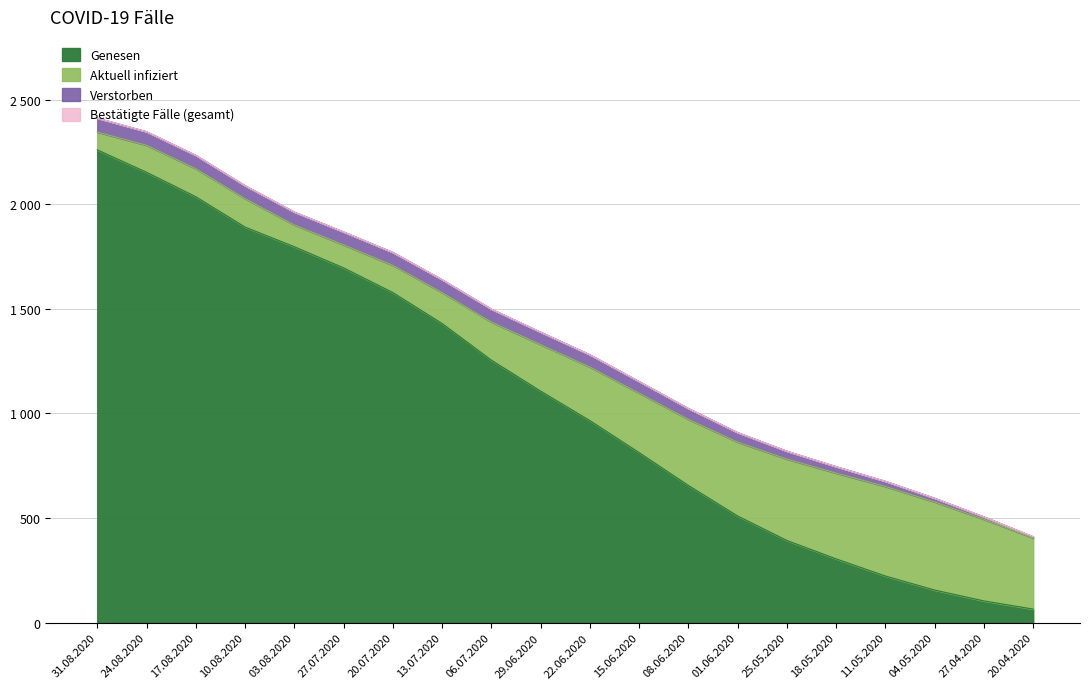

True or false: Bestaetigt and Genesen intersect in this chart.

False